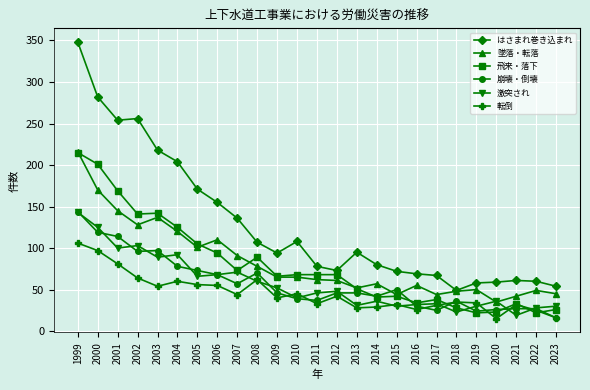

How many data points in 飛来・落下 are less than 68?

12